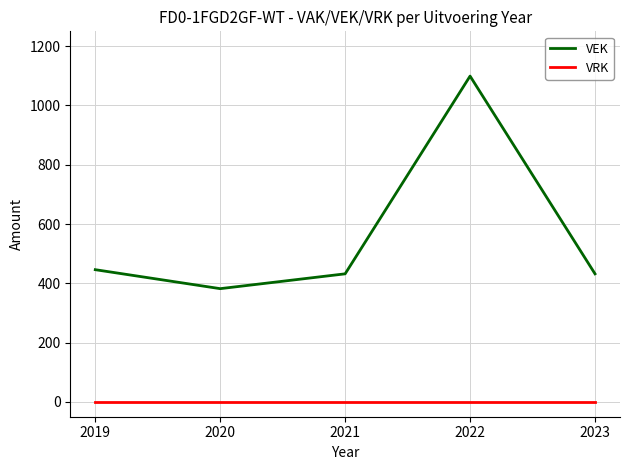

True or false: VRK and VEK intersect in this chart.

False